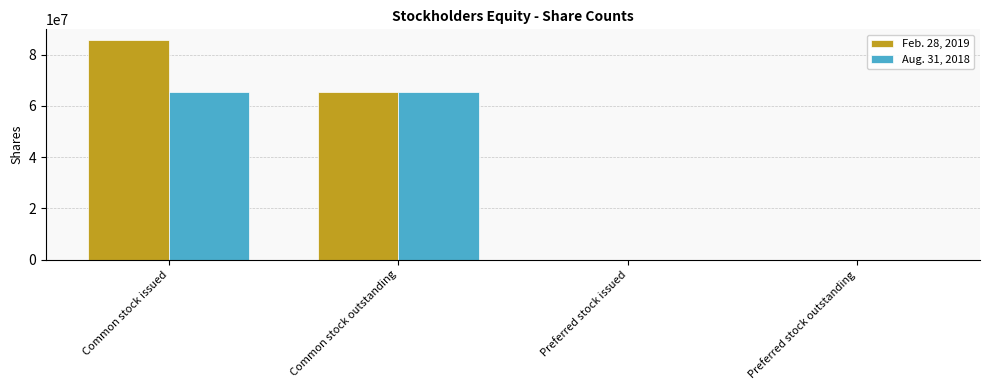

What is the sum of all Aug. 31, 2018 values?

131200000